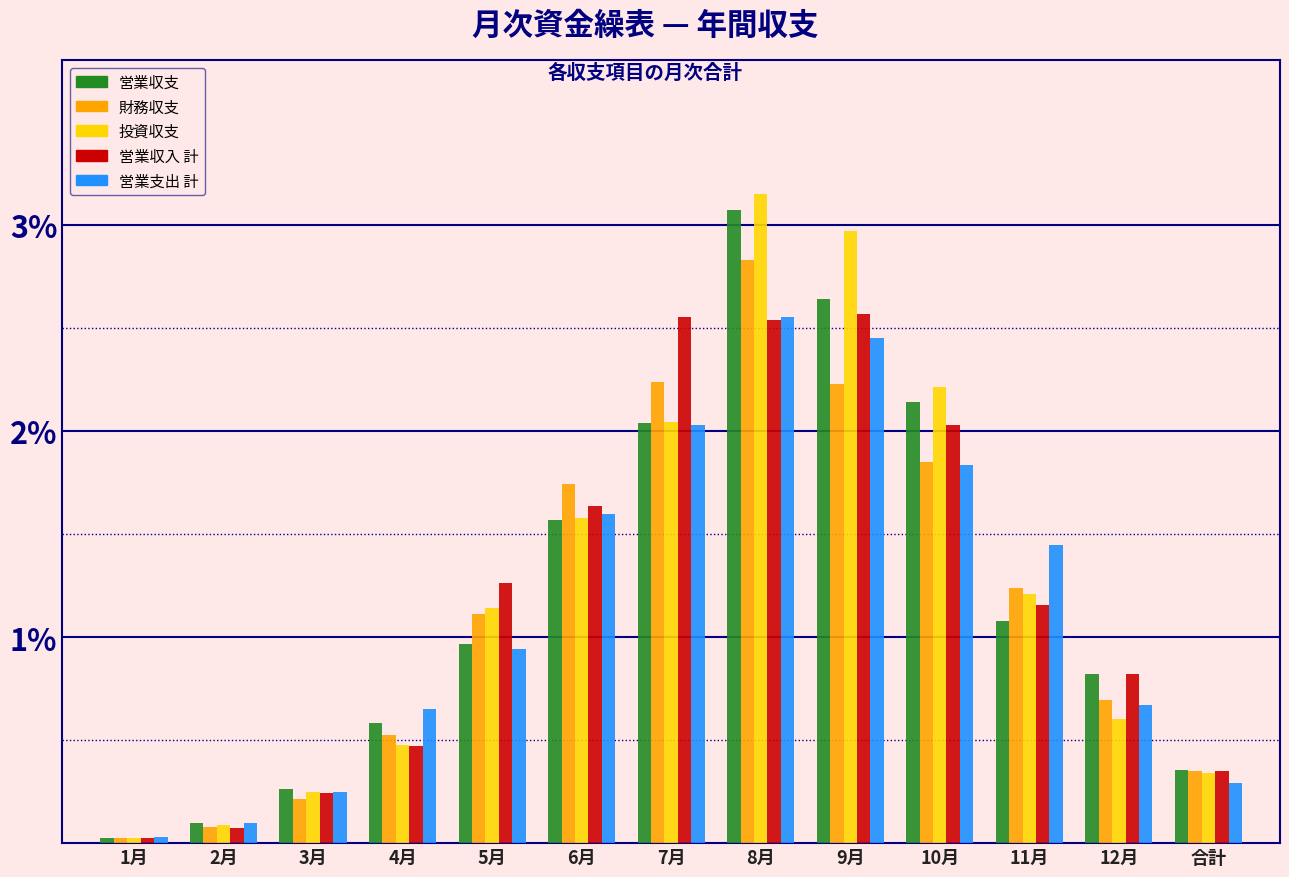

At which category is the sum across all series the highest?

8月